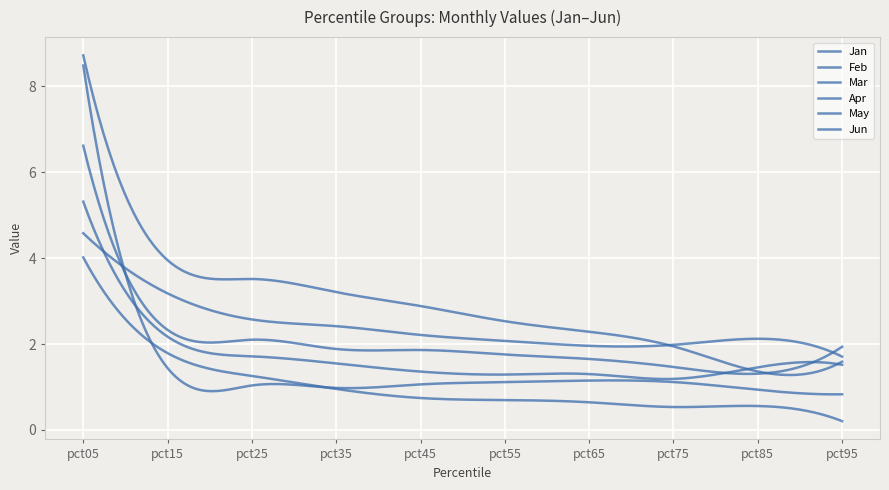

Reading left to right, what are all the values shown in this chart?

Jan: 4.0	1.8	1.3	1.0	0.7	0.7	0.6	0.5	0.6	0.2
Feb: 6.6	2.3	2.1	1.9	1.9	1.8	1.7	1.5	1.3	1.9
Mar: 8.7	4.0	3.5	3.2	2.9	2.5	2.3	1.9	1.4	1.6
Apr: 4.6	3.2	2.6	2.4	2.2	2.1	2.0	2.0	2.1	1.7
May: 5.3	2.2	1.7	1.5	1.4	1.3	1.3	1.2	1.5	1.5
Jun: 8.5	1.4	1.0	1.0	1.1	1.1	1.1	1.1	0.9	0.8